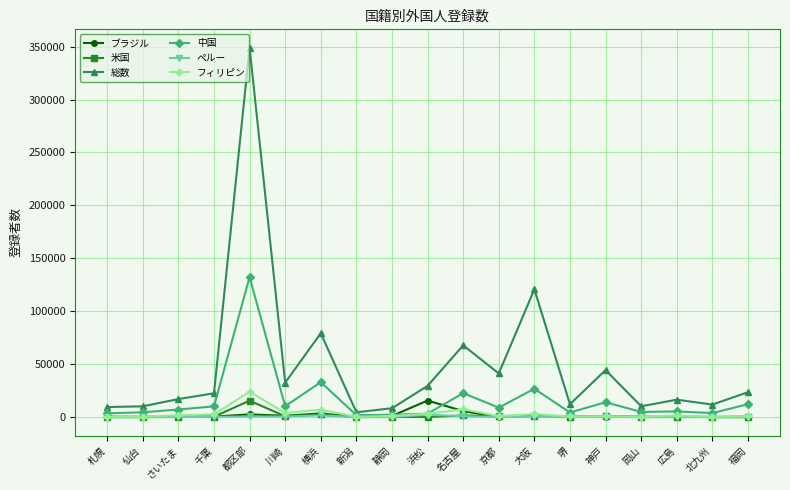

What are all the series names shown in the legend?

ブラジル, 米国, 総数, 中国, ペルー, フィリピン